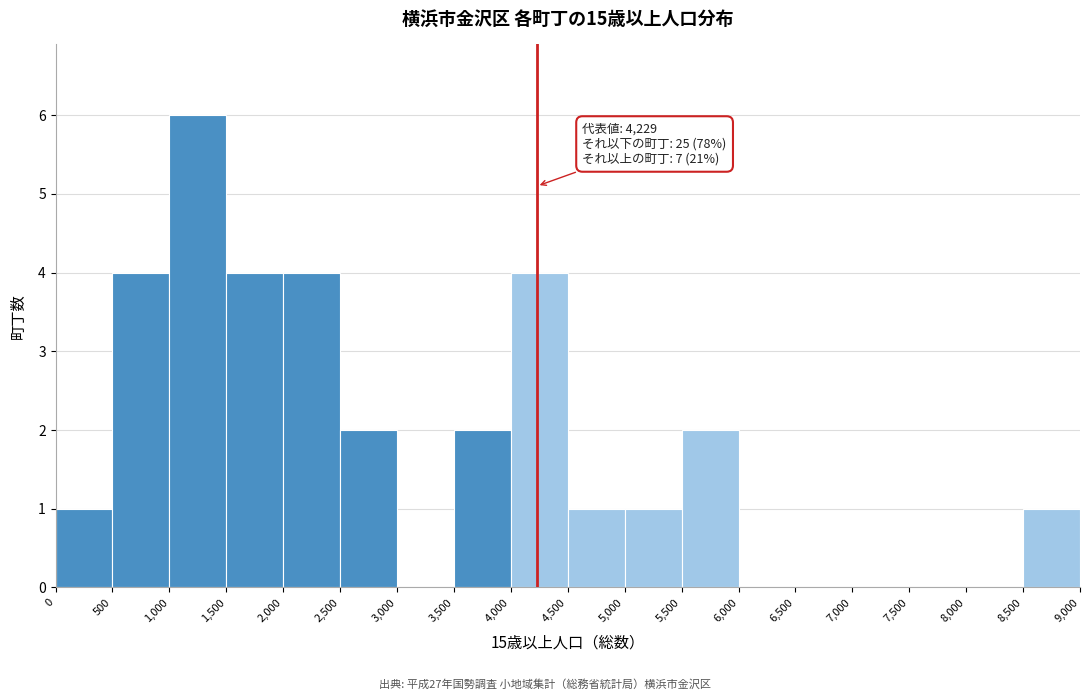

Over which range of the x-axis is the bar tallest?

1,000 to 1,500